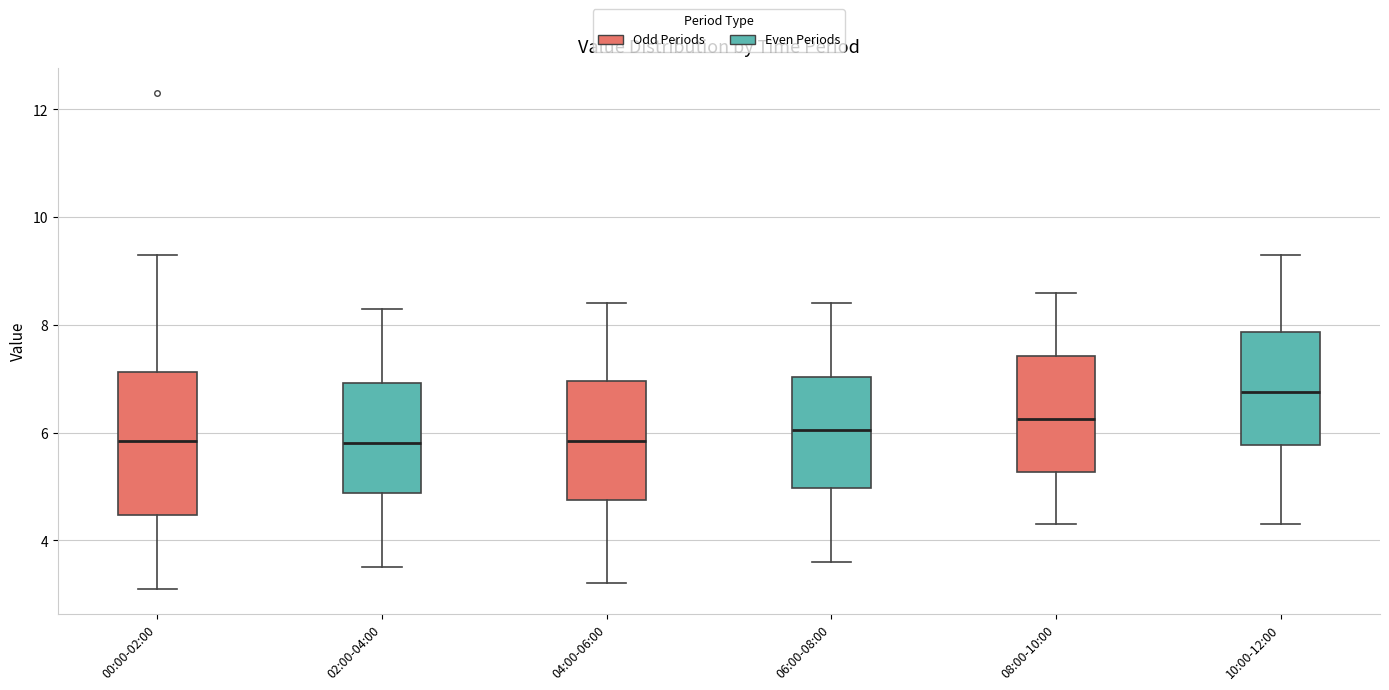

Reading left to right, transcribe this box plot: for each box, give where its median line is, the range the box spans, and where its two whiskers end, as read against the y-axis. The values are not printed on the chart, so give them approximately, as read against the axis.

00:00-02:00: median 5.8, box 4.4 to 7.2, whiskers 3.2 to 9.4
02:00-04:00: median 5.8, box 4.8 to 7.0, whiskers 3.6 to 8.4
04:00-06:00: median 5.8, box 4.8 to 7.0, whiskers 3.2 to 8.4
06:00-08:00: median 6.0, box 5.0 to 7.0, whiskers 3.6 to 8.4
08:00-10:00: median 6.2, box 5.2 to 7.4, whiskers 4.4 to 8.6
10:00-12:00: median 6.8, box 5.8 to 7.8, whiskers 4.4 to 9.4